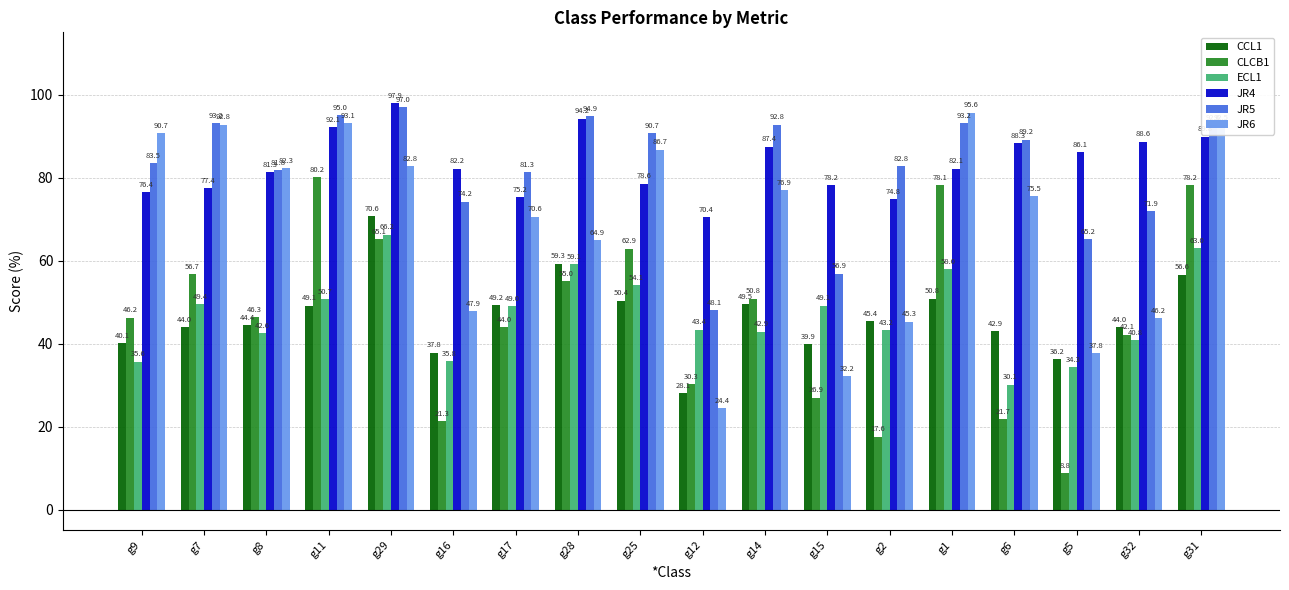

What is the difference between the maximum and minimum values in the JR5 series?

48.9